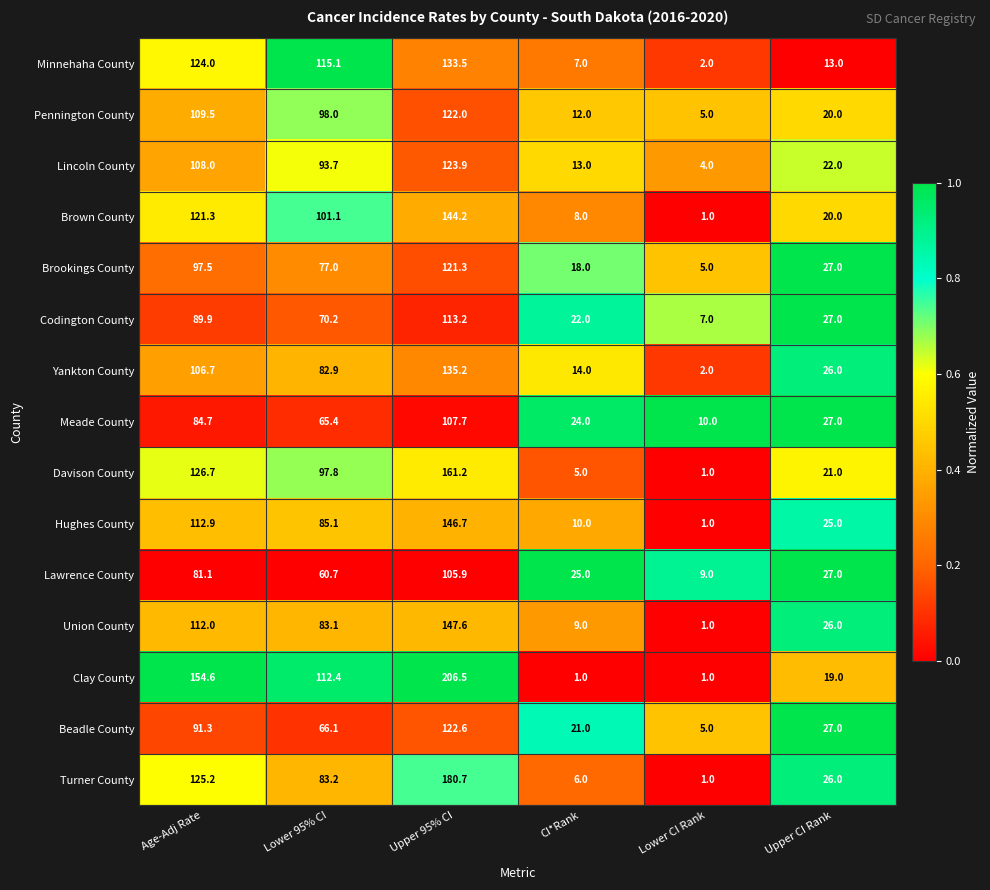

Is it true that Clay County equals 19.0 at Upper CI Rank?

True